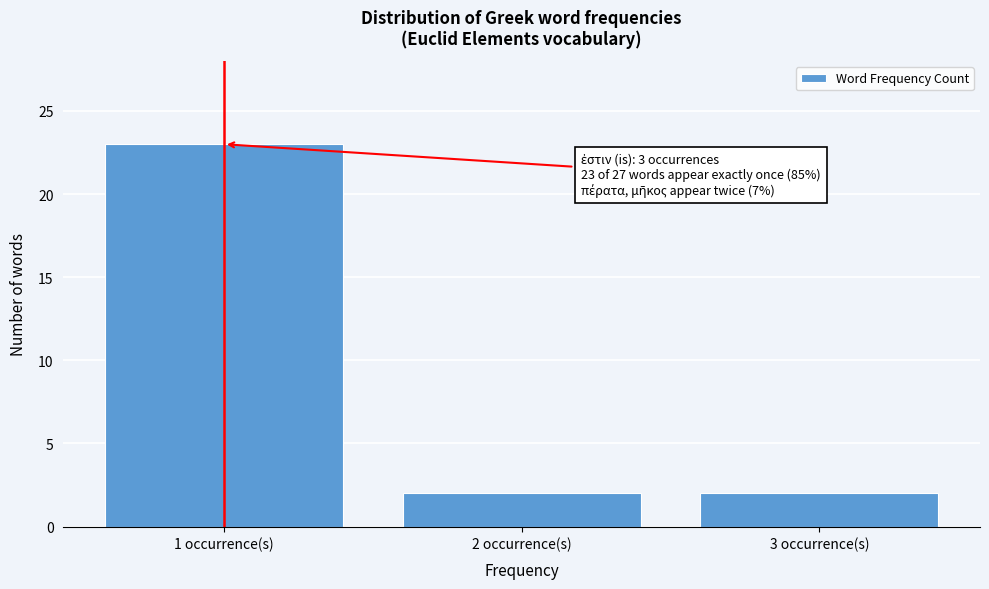

Reading left to right, extract all data points from this chart.

23	2	2